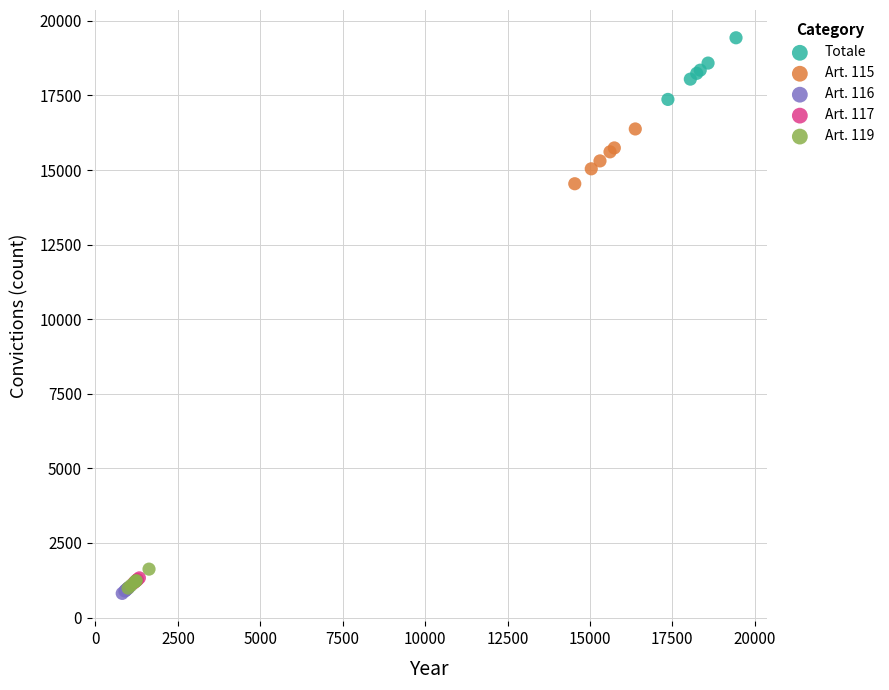

Which series contains the highest Y value?

Totale